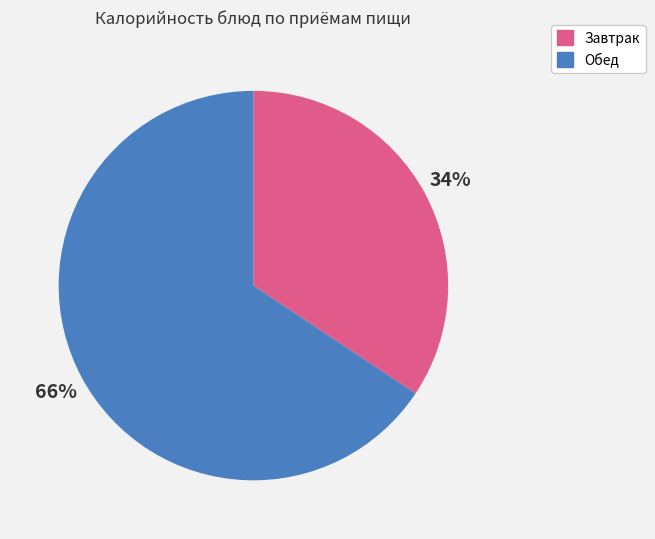

Rank the categories by value from highest to lowest.

Обед, Завтрак